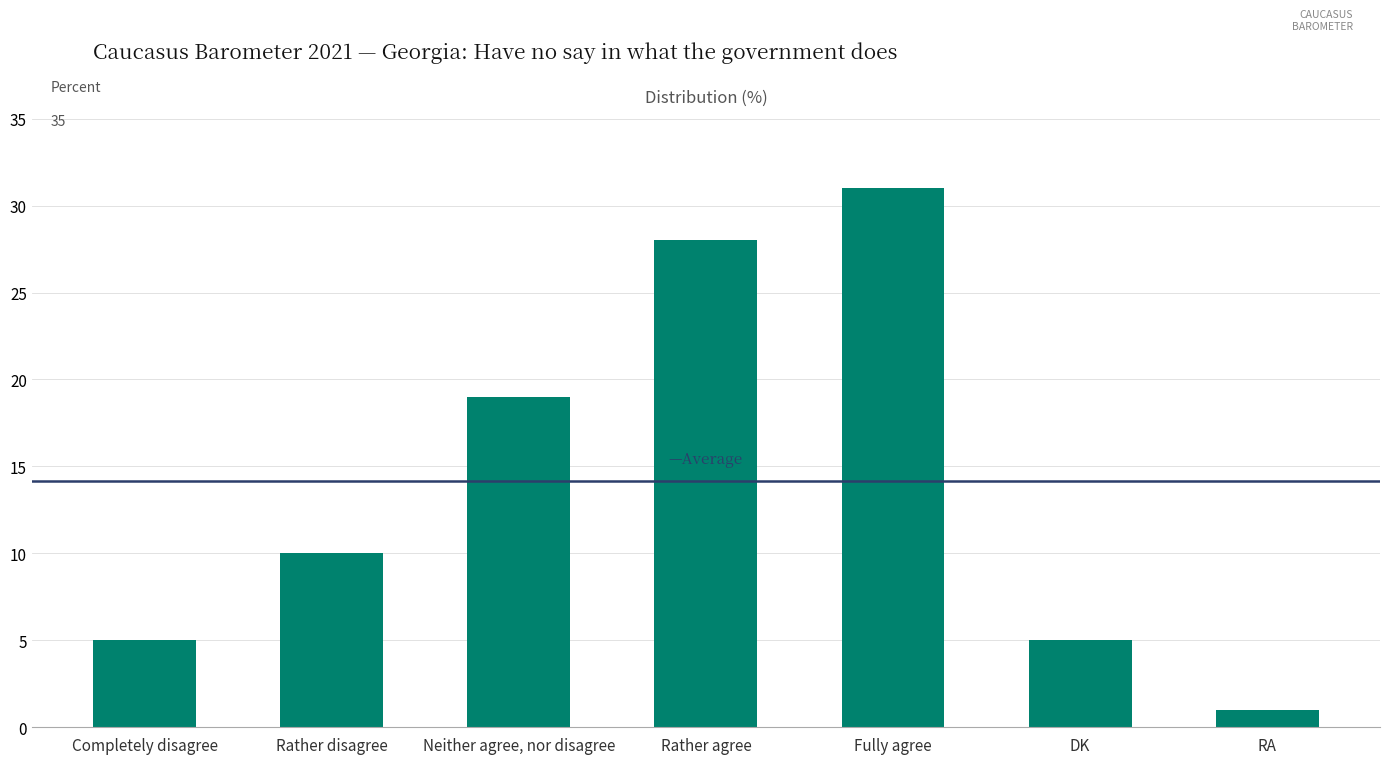

What is the difference between the values at Rather disagree and Fully agree?

21